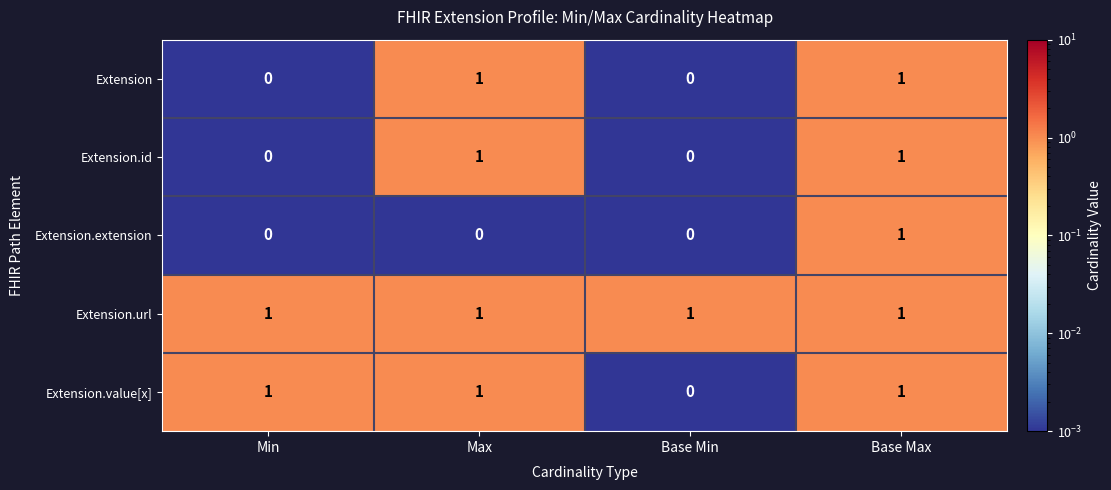

Reading right to left, transcribe all the data shown in this chart.

Extension: 1	0	1	0
Extension.id: 1	0	1	0
Extension.extension: 1	0	0	0
Extension.url: 1	1	1	1
Extension.value[x]: 1	0	1	1